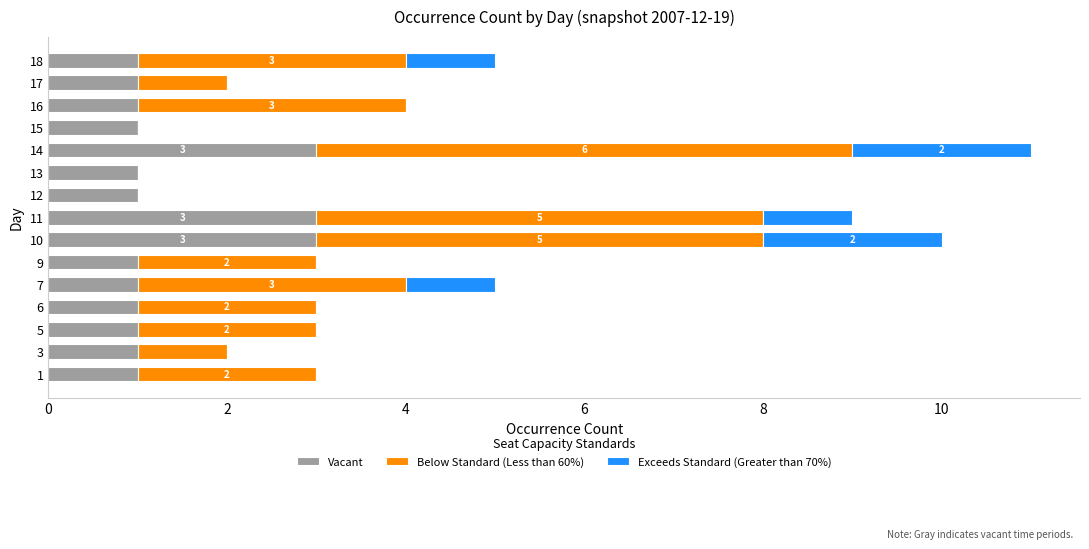

What is the sum of all Vacant values?

21